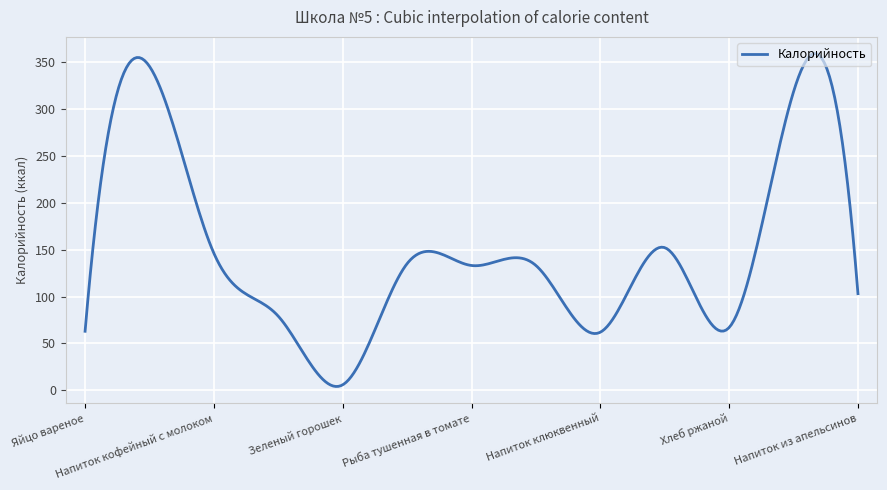

What is the average value?

149.6